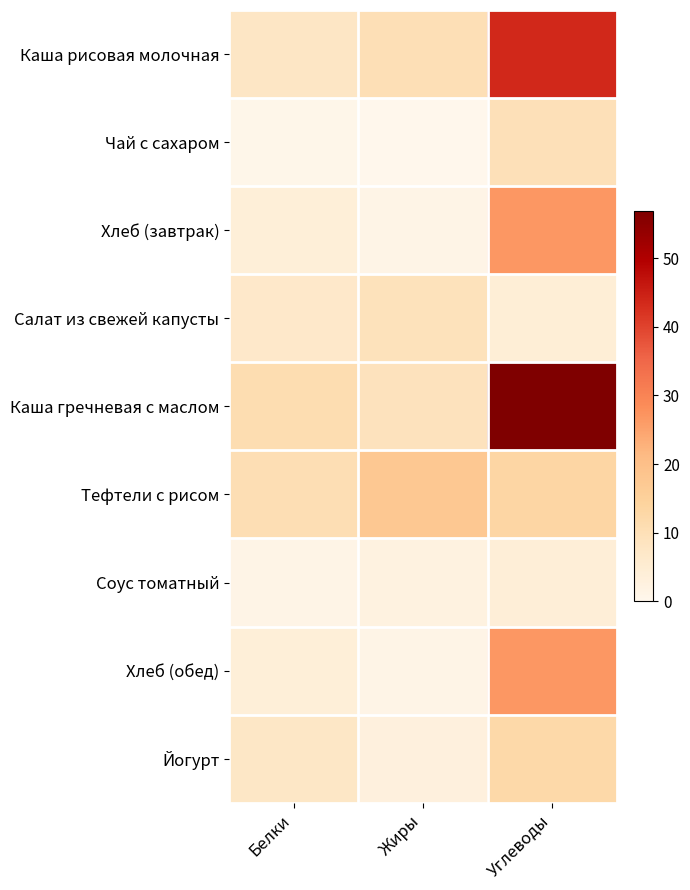

What is the difference between the highest and lowest values at Жиры?

17.3